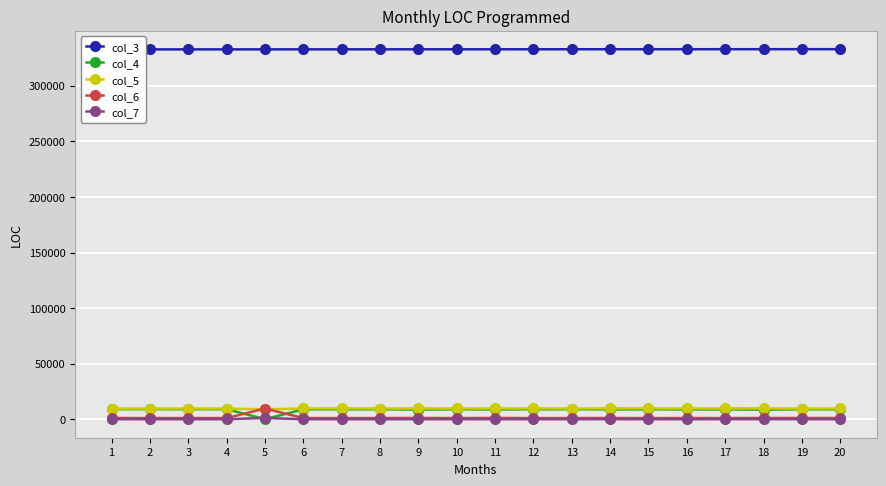

At which category does col_5 reach its first local peak?

4